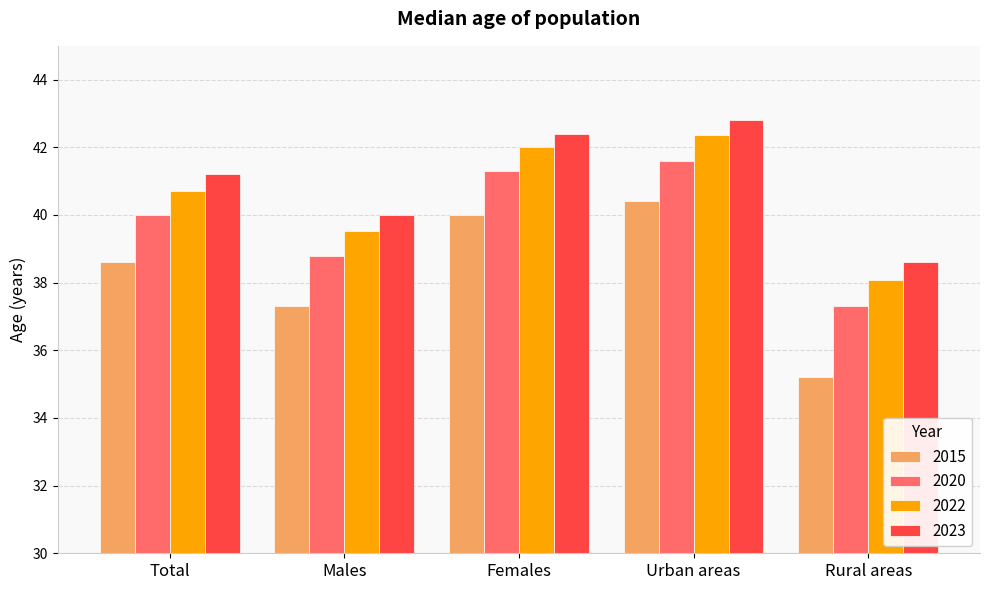

How many groups of bars are there?

5